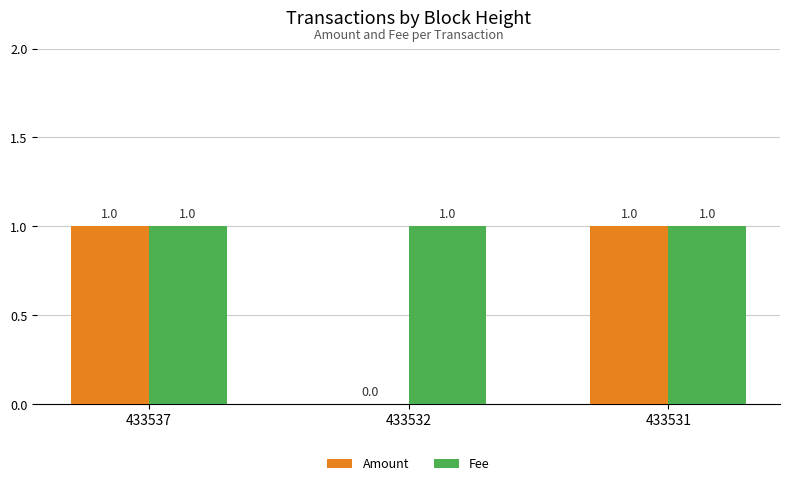

Reading left to right, list all the values displayed in this chart.

Amount: 1	0	1
Fee: 1	1	1